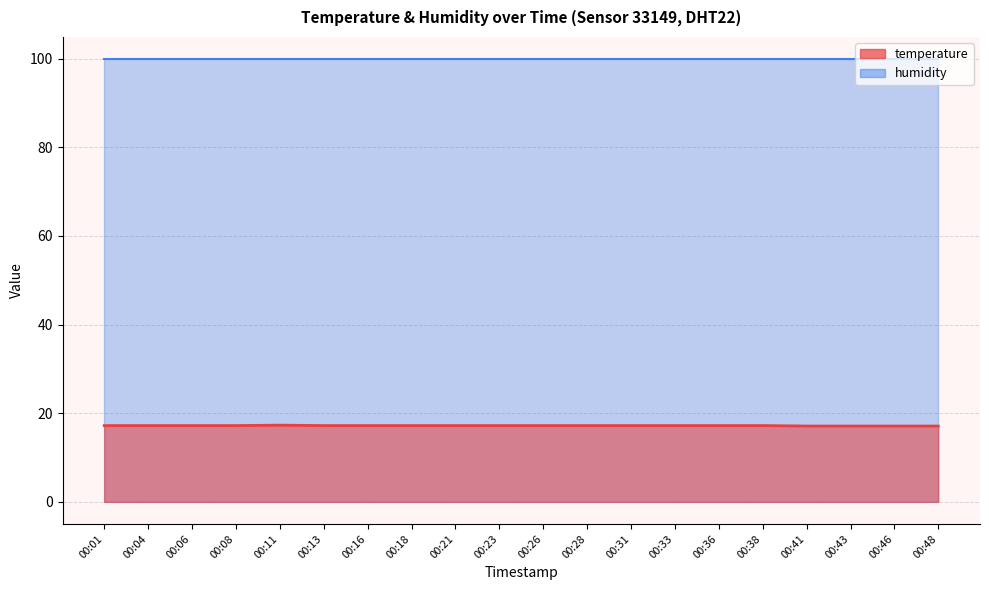

List the labels in order of value, smallest first.

00:41, 00:43, 00:46, 00:48, 00:01, 00:04, 00:06, 00:08, 00:13, 00:16, 00:18, 00:21, 00:23, 00:26, 00:28, 00:31, 00:33, 00:36, 00:38, 00:11